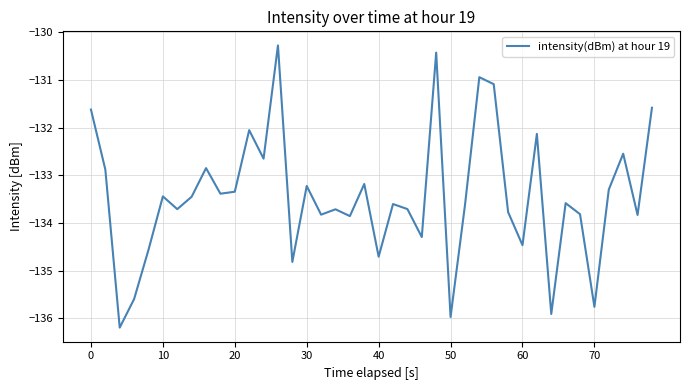

What is the minimum value shown in the chart?

-136.2